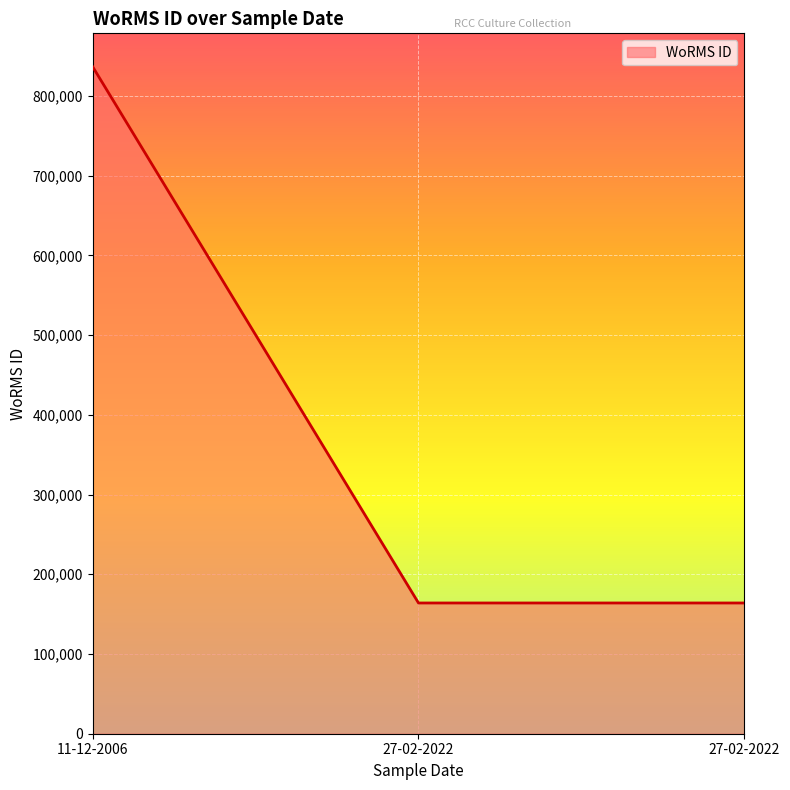

Where is the data nearest to the value 500267?

27-02-2022